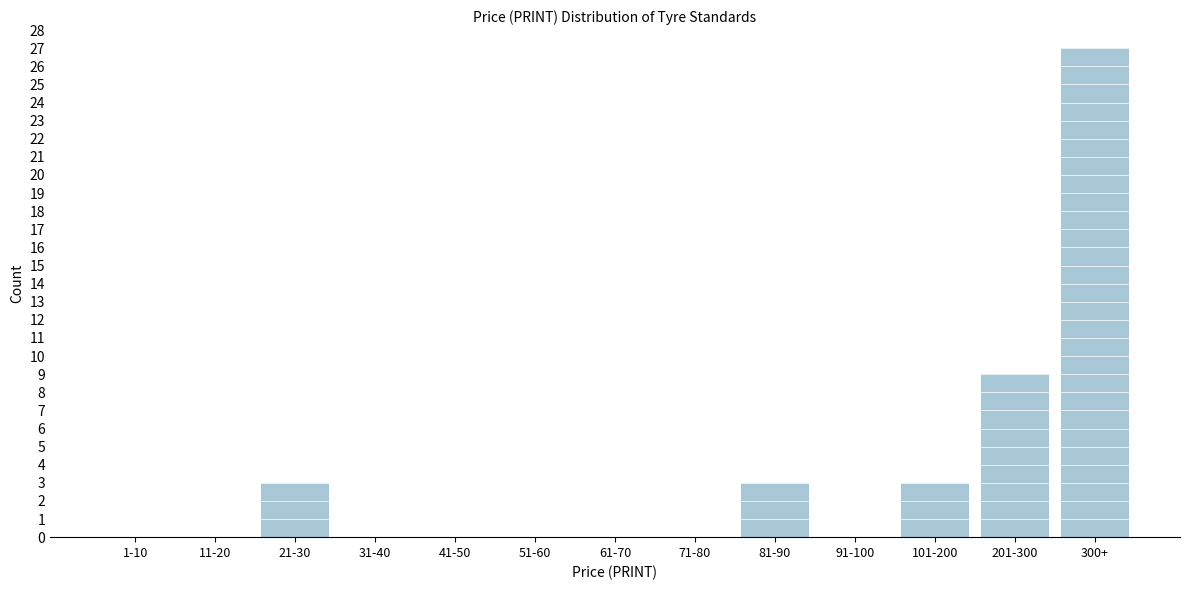

Reading right to left, what are all the values shown in this chart?

300+=27	201-300=9	101-200=3	91-100=0	81-90=3	71-80=0	61-70=0	51-60=0	41-50=0	31-40=0	21-30=3	11-20=0	1-10=0